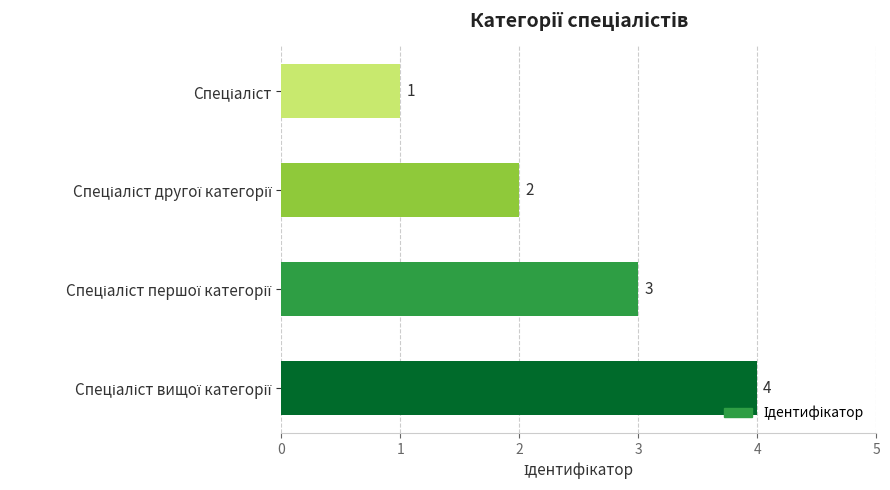

What is the maximum value shown in the chart?

4